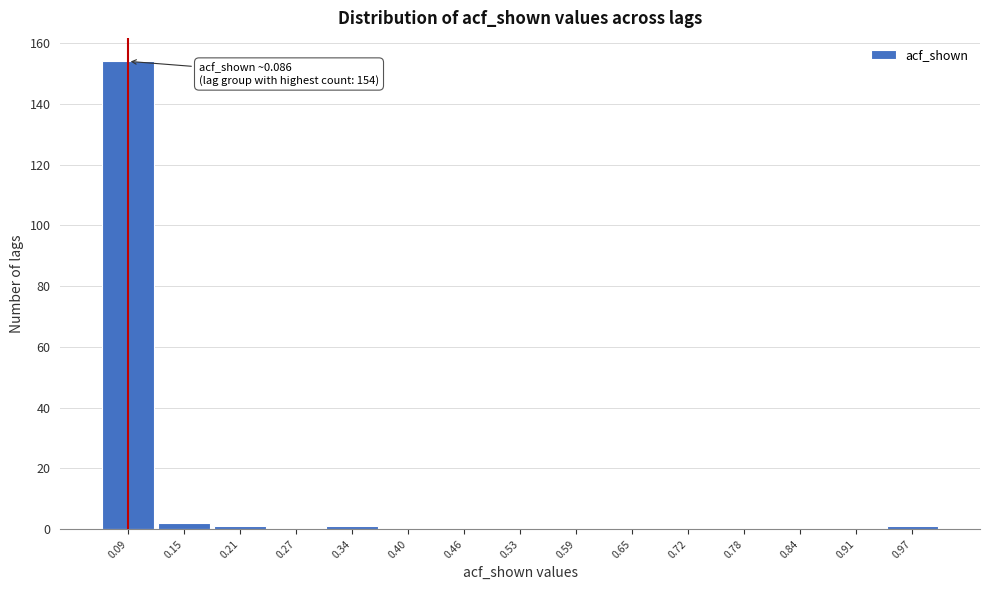

Over which range of the x-axis is the bar tallest?

0.05 to 0.12